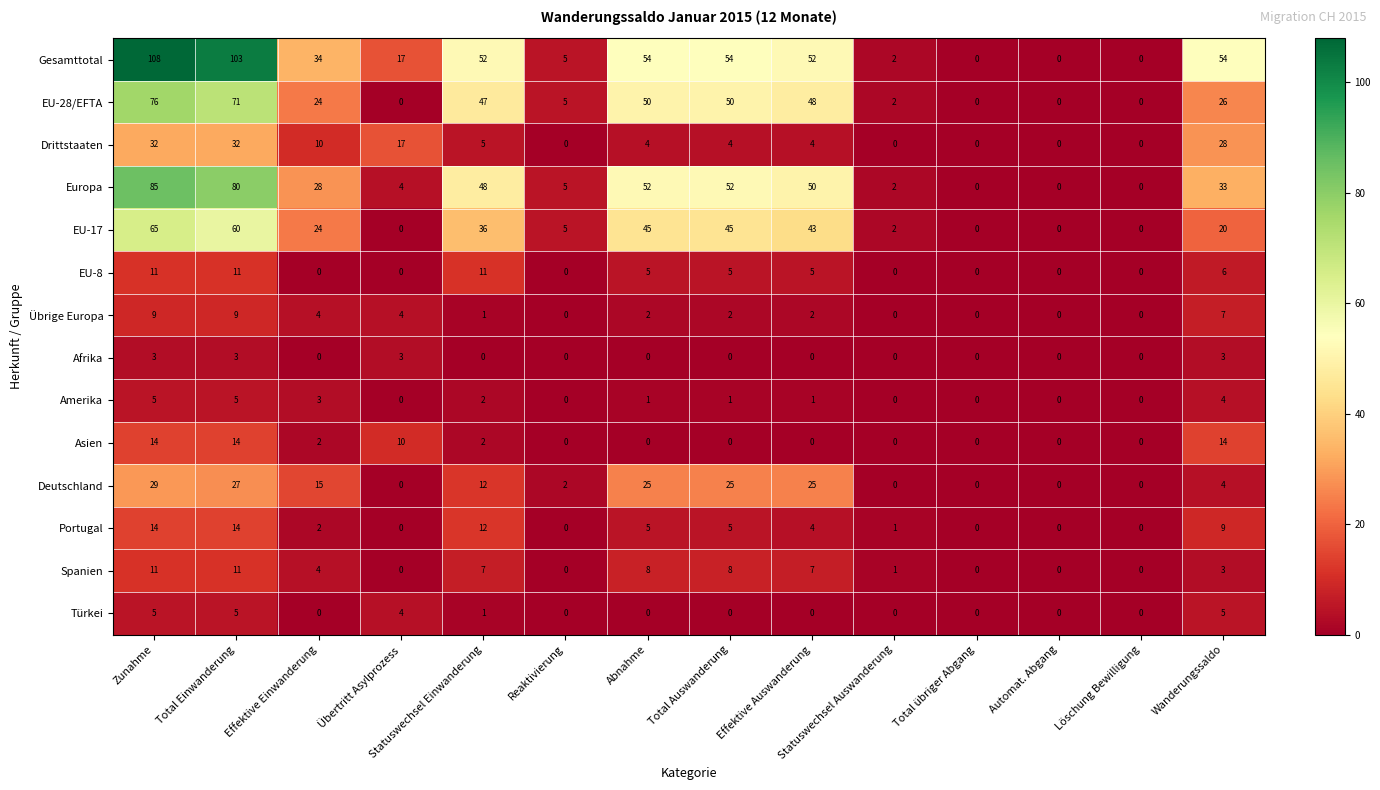

At which category is the sum across all series the highest?

Zunahme